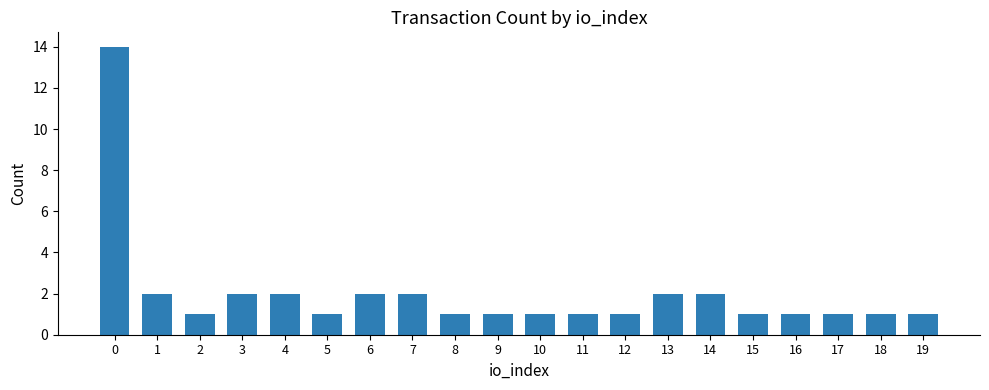

Reading left to right, list all the values displayed in this chart.

14	2	1	2	2	1	2	2	1	1	1	1	1	2	2	1	1	1	1	1